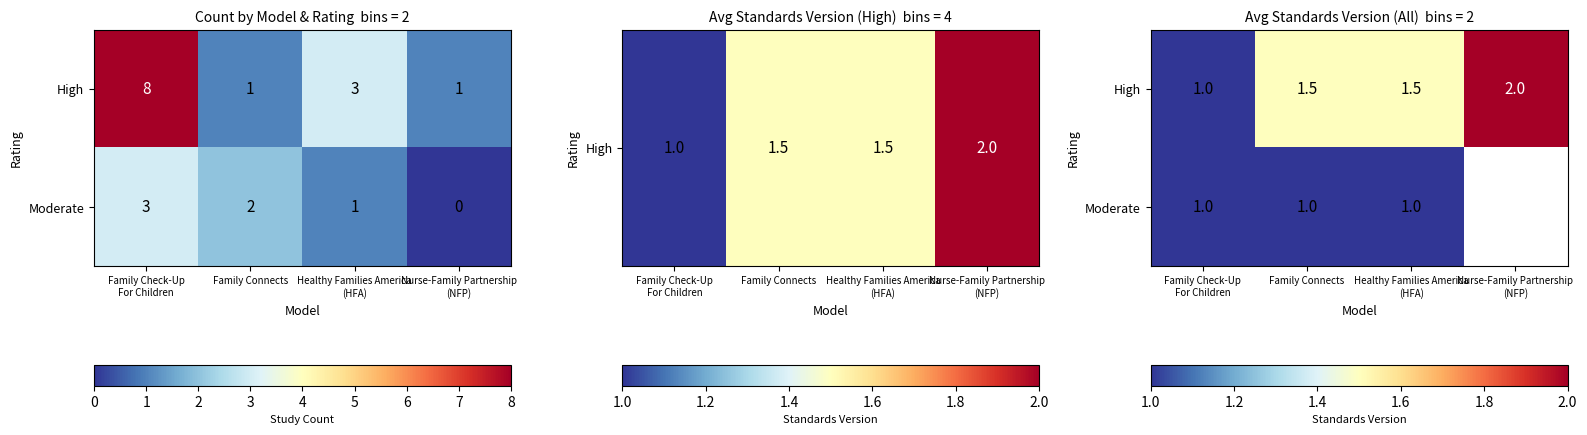

Rank the categories by High value from highest to lowest.

Nurse-Family Partnership (NFP), Family Connects, Healthy Families America (HFA), Family Check-Up For Children